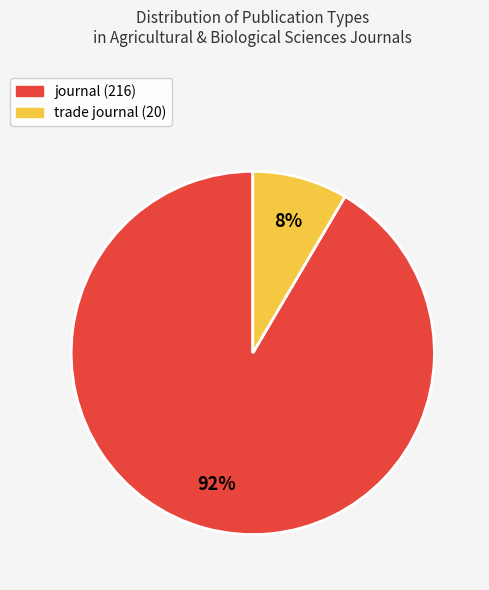

Is the sum of journal and trade journal greater than half?

Yes